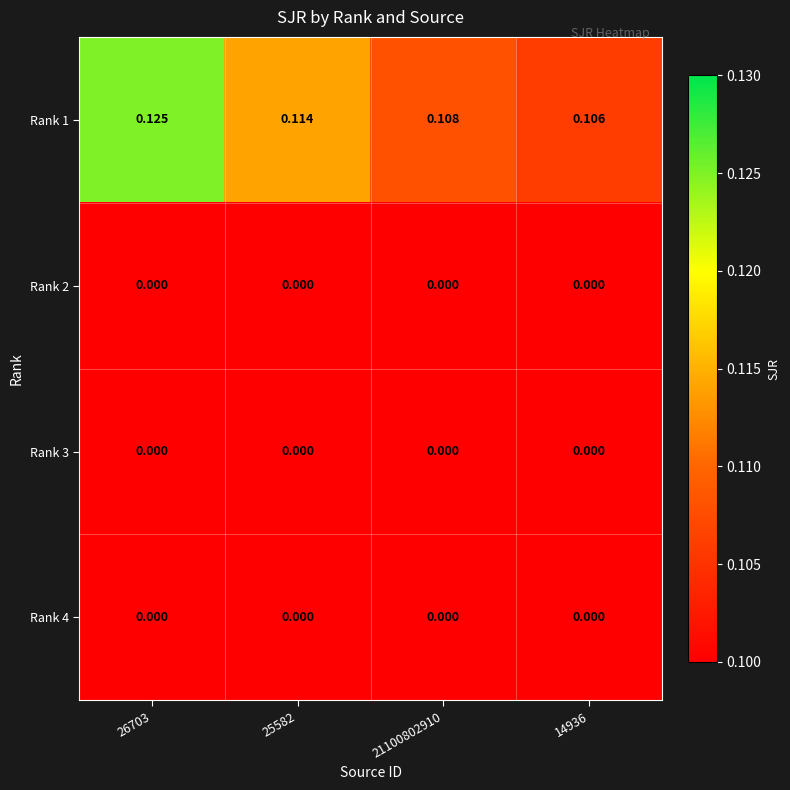

List the series in order of their peak value, lowest first.

Rank 2, Rank 3, Rank 4, Rank 1